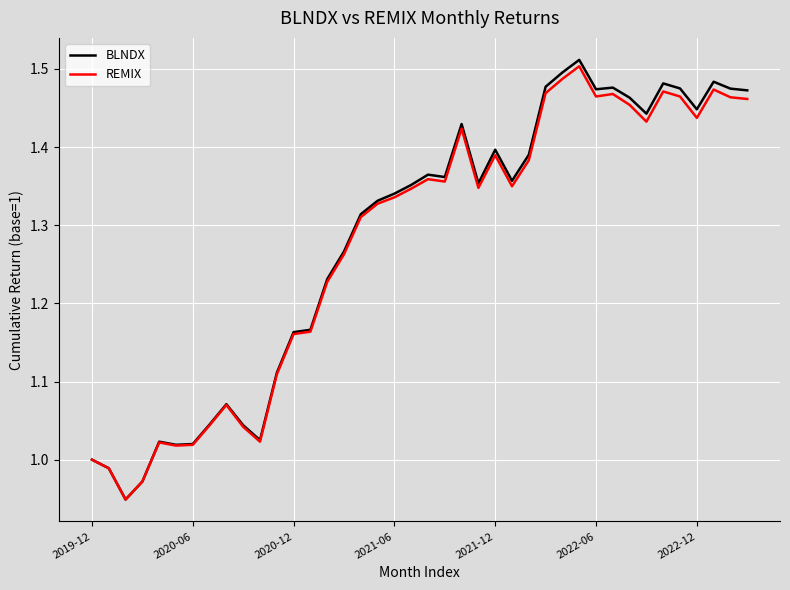

Does the chart display data point markers on the line(s)?

No